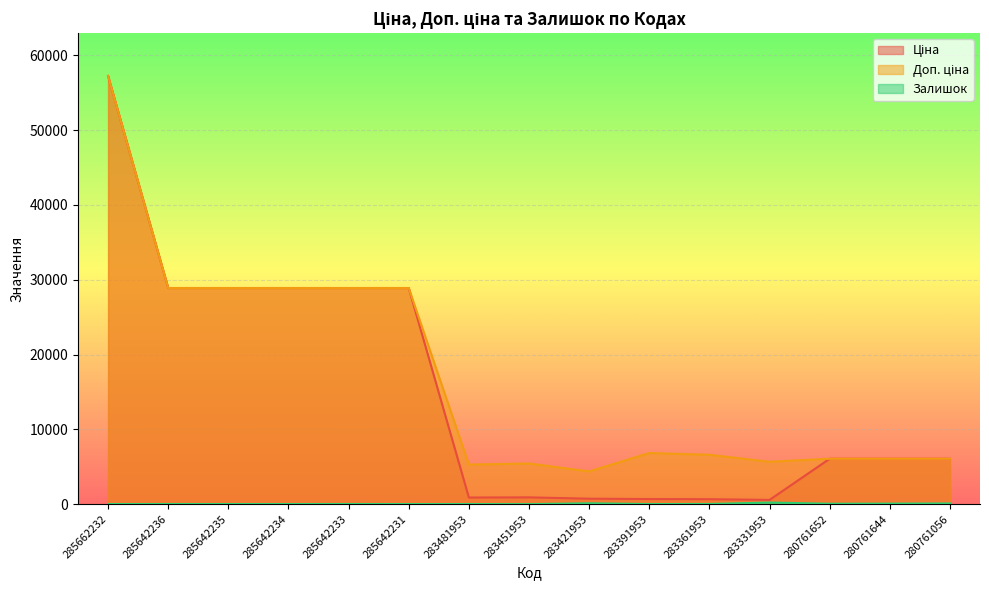

What is the sum of the Залишок values at 285642234 and 283331953?

227.0